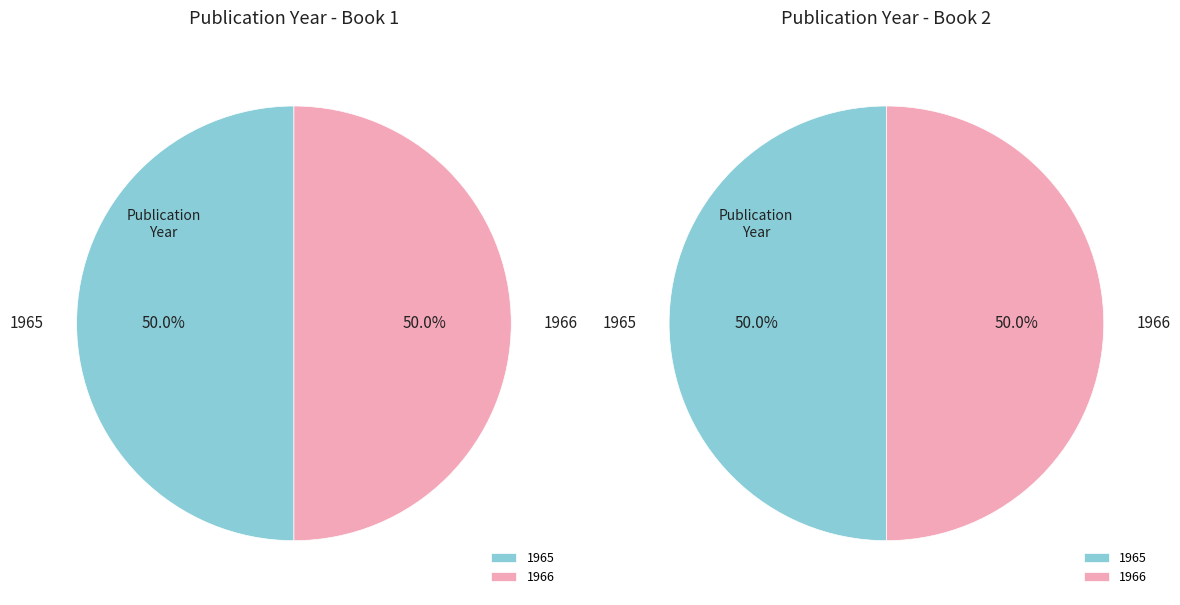

What percentage is the Zweiter Teil (1966) slice, to the nearest percent?

50%